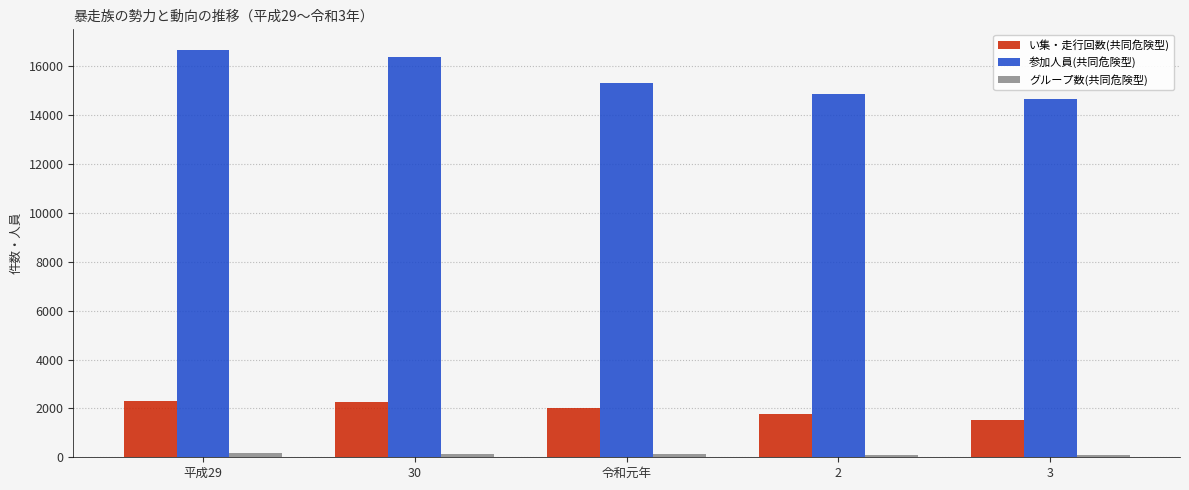

What is the sum of the 参加人員(共同危険型) values at 30 and 令和元年?

31682